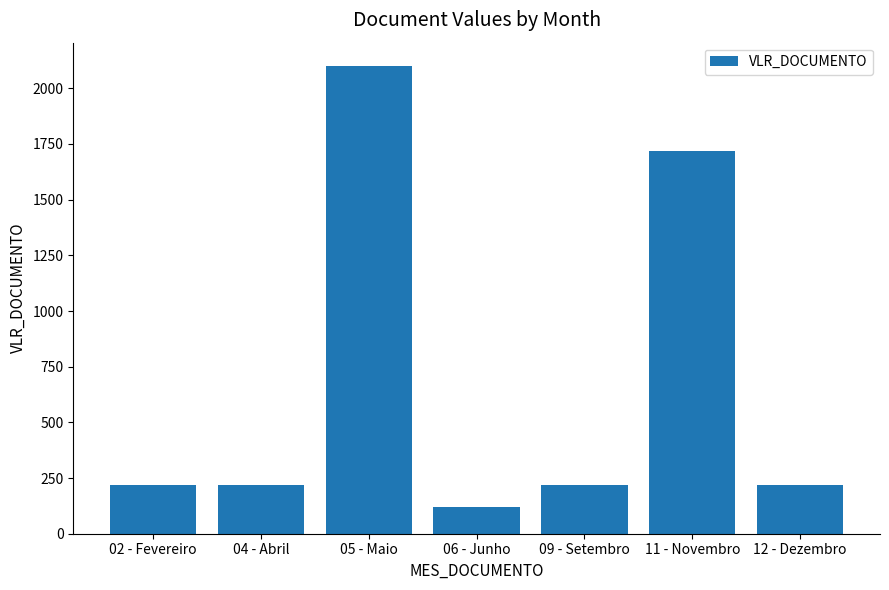

How many categories are shown in the chart?

7